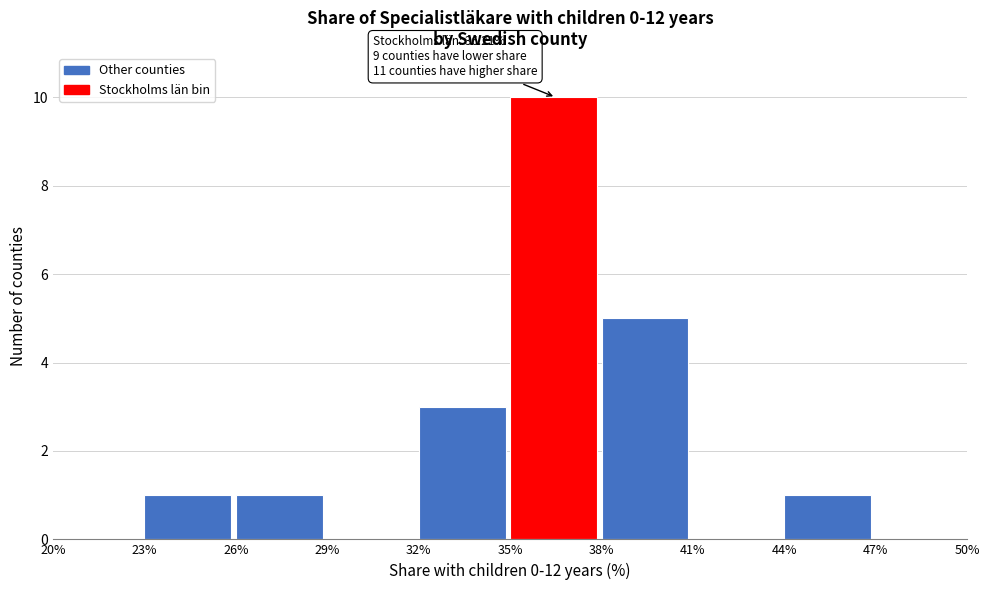

Over which range of the x-axis is the bar tallest?

35% to 38%